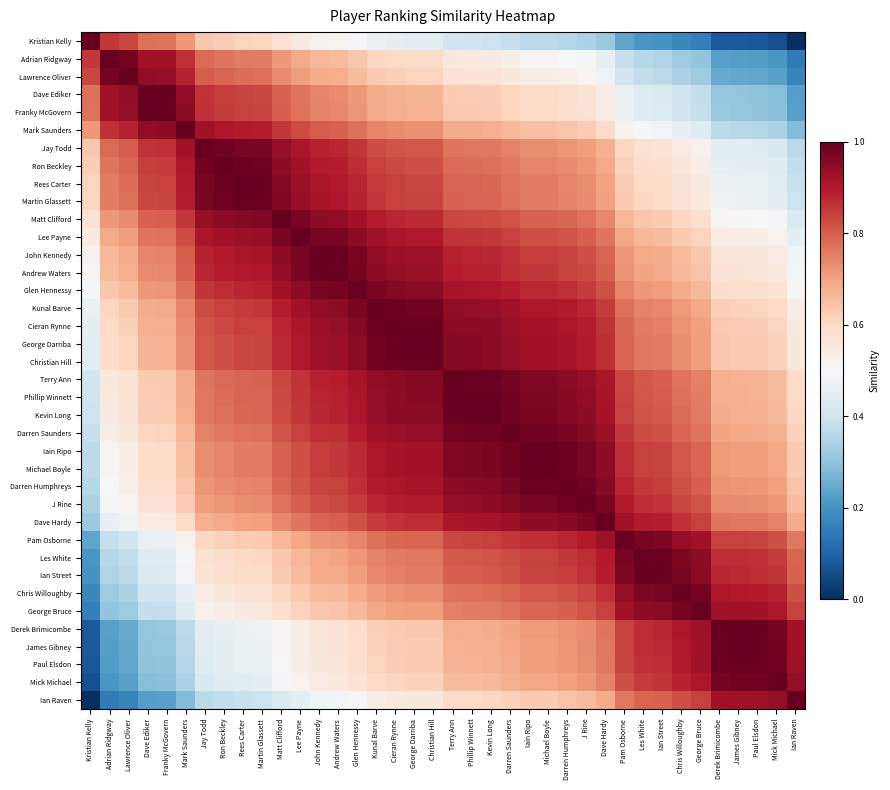

At how many categories does at least one series exceed 0?

38